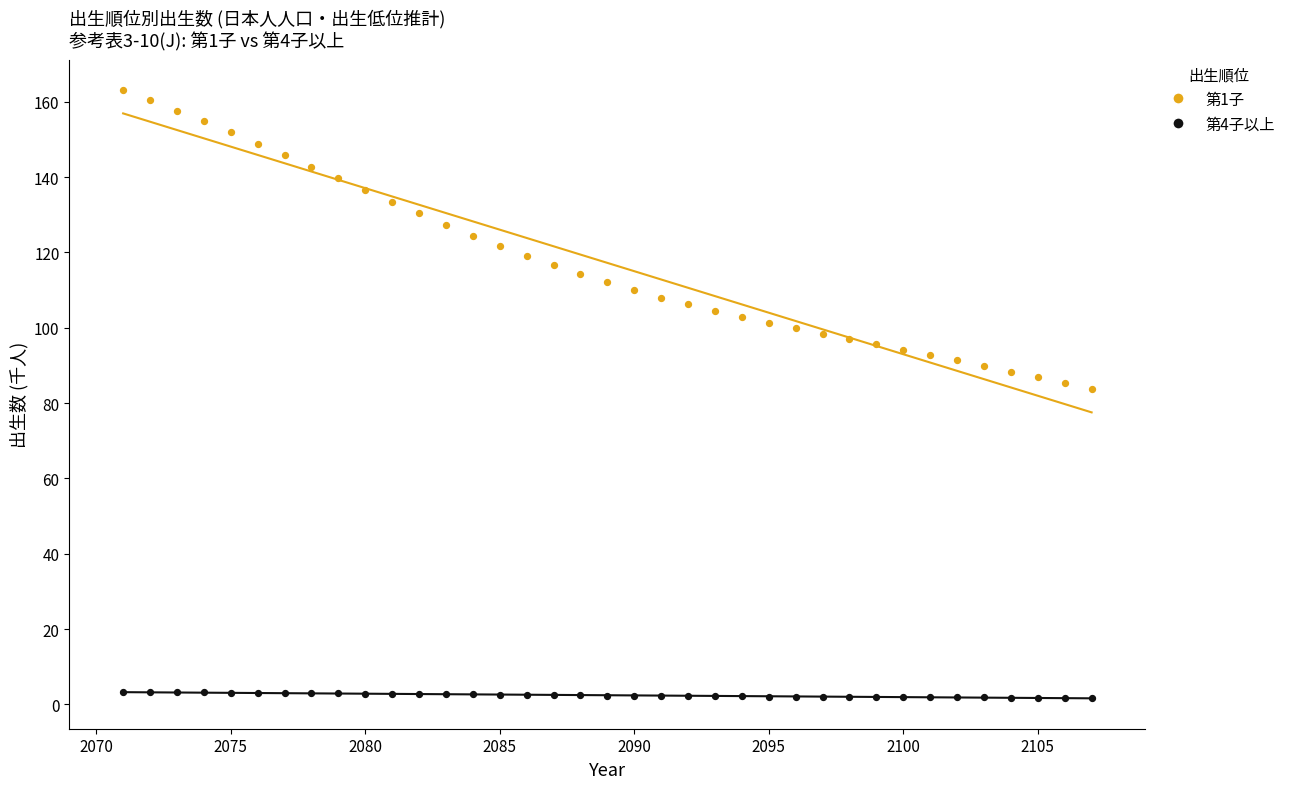

Across all data points, what is the range of Y values (max minus min)?

161.3